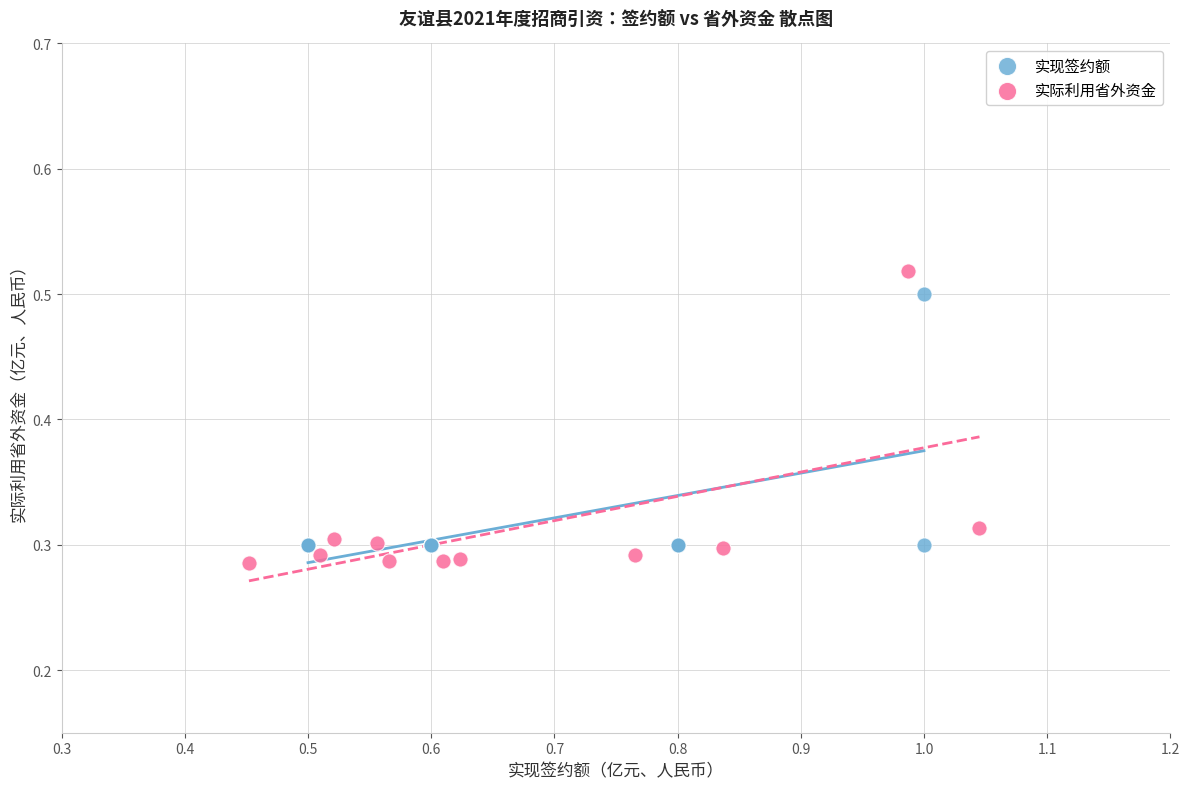

Which series has the widest spread of Y values?

实际利用省外资金